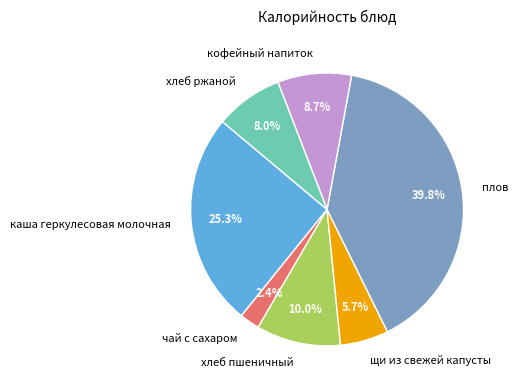

To the nearest percent, what is the difference between the largest and smallest slice percentages?

37%